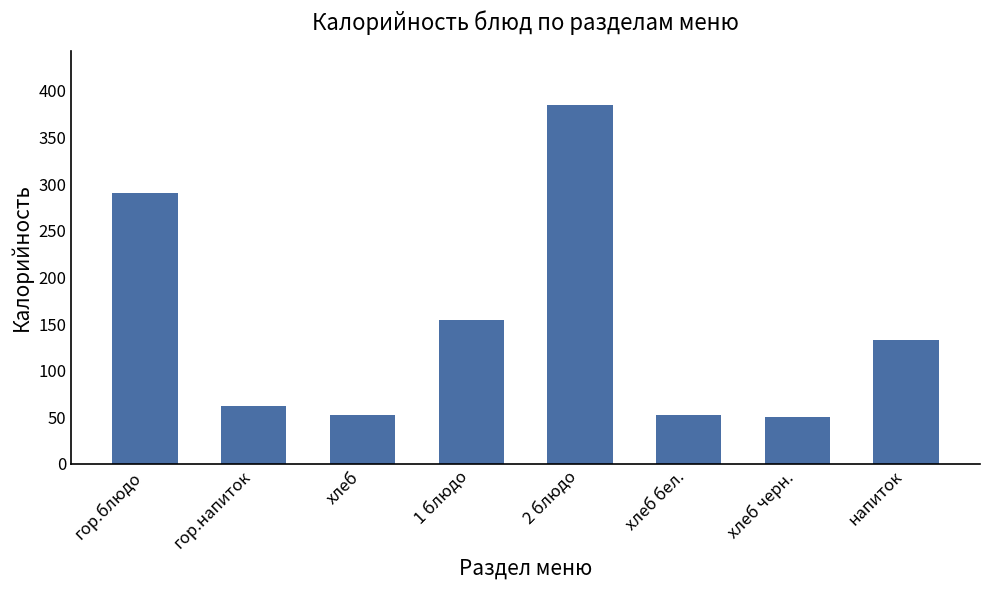

What is the value of the 7th bar from the left?

49.8